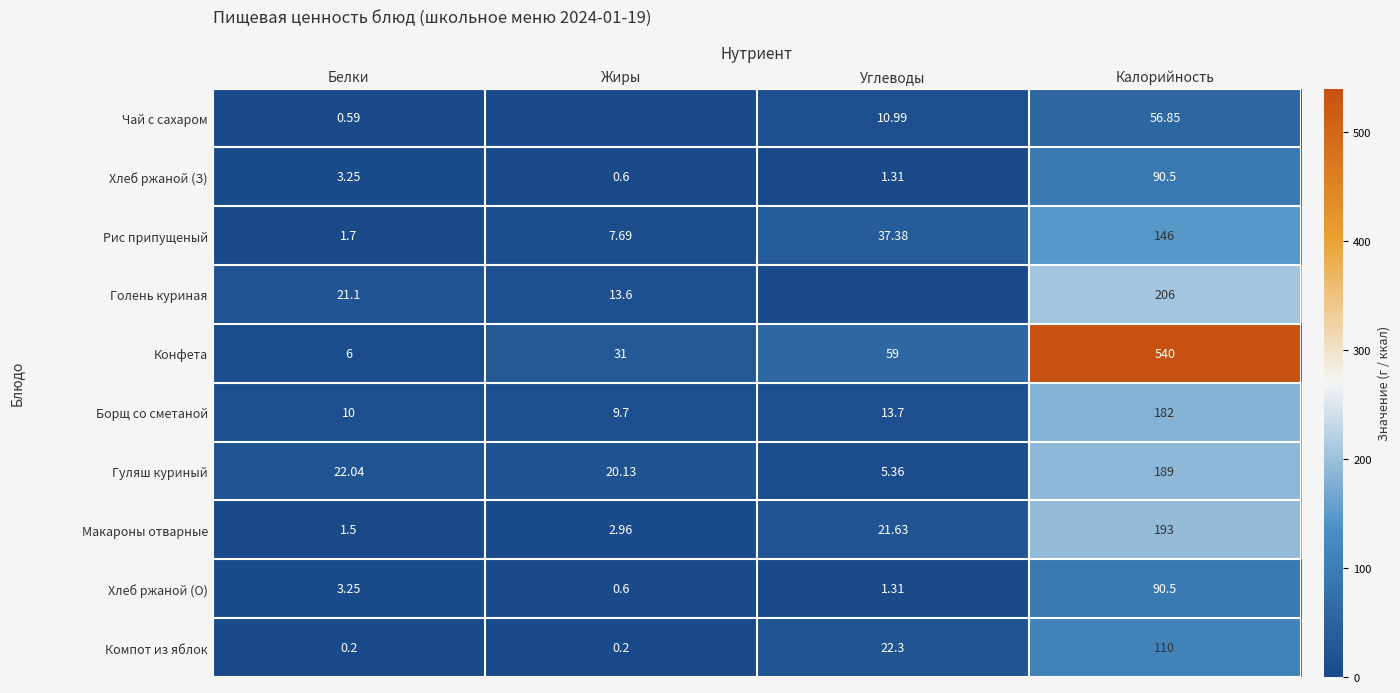

At which label does Конфета reach its peak?

Калорийность